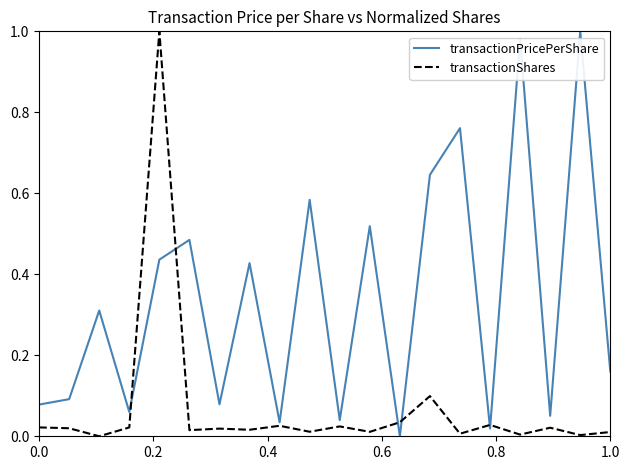

How many intersections are there between transactionPricePerShare and transactionShares?

6